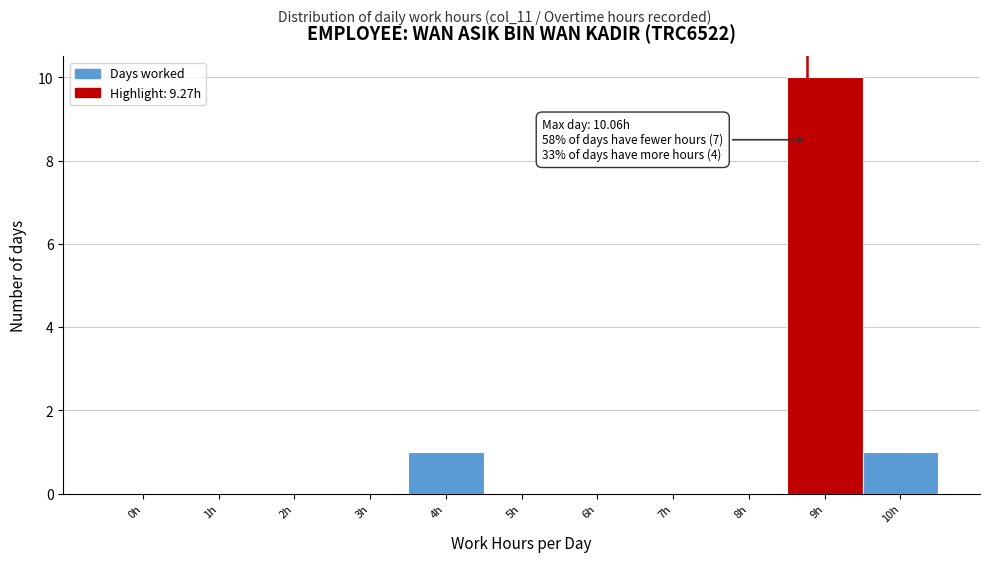

Reading left to right, extract all data points from this chart.

0h=0	1h=0	2h=0	3h=0	4h=1	5h=0	6h=0	7h=0	8h=0	9h=10	10h=1